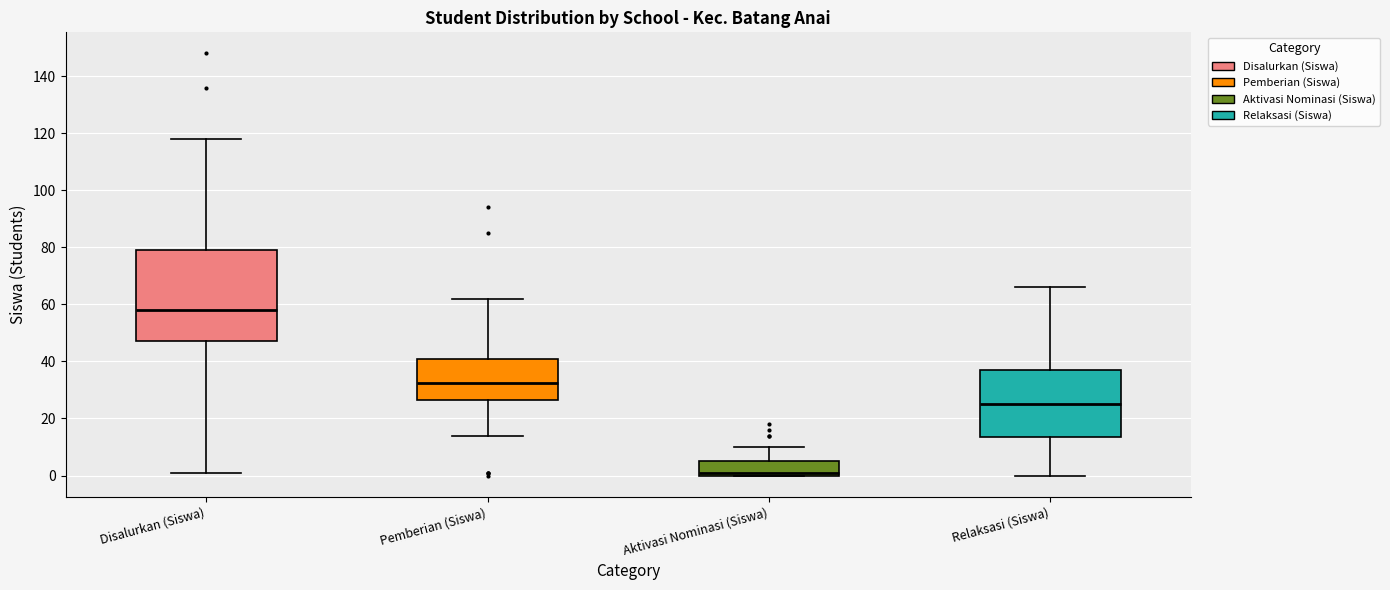

Where is the upper edge of the box for Relaksasi (Siswa) on the y-axis? The values are not printed on the chart, so give them approximately, as read against the axis.

38